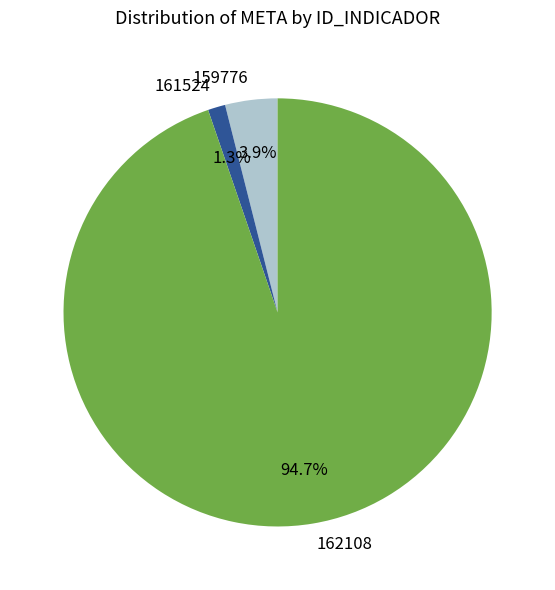

Which slice is the largest?

162108